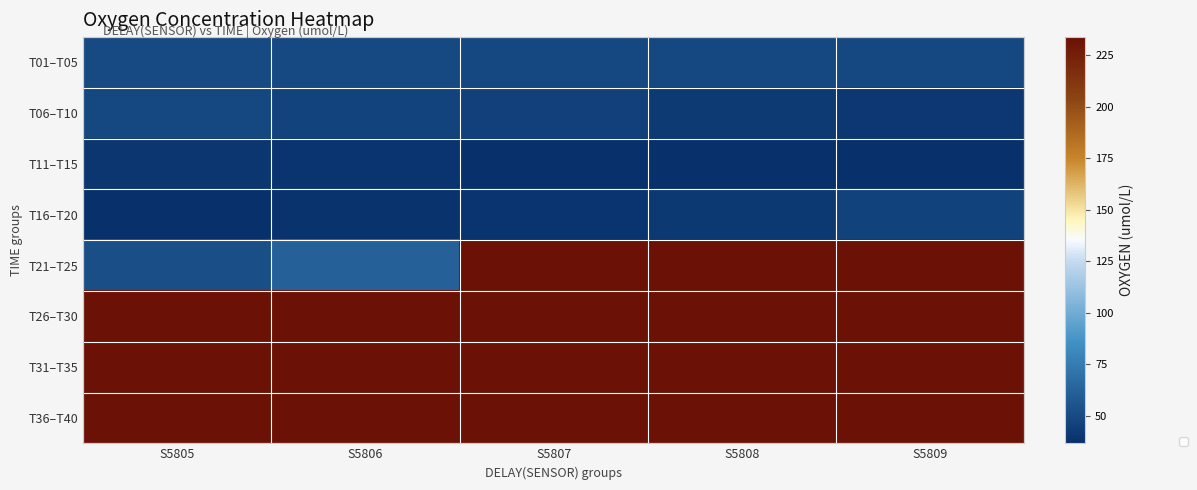

Which label corresponds to the largest value in the chart?

S5808